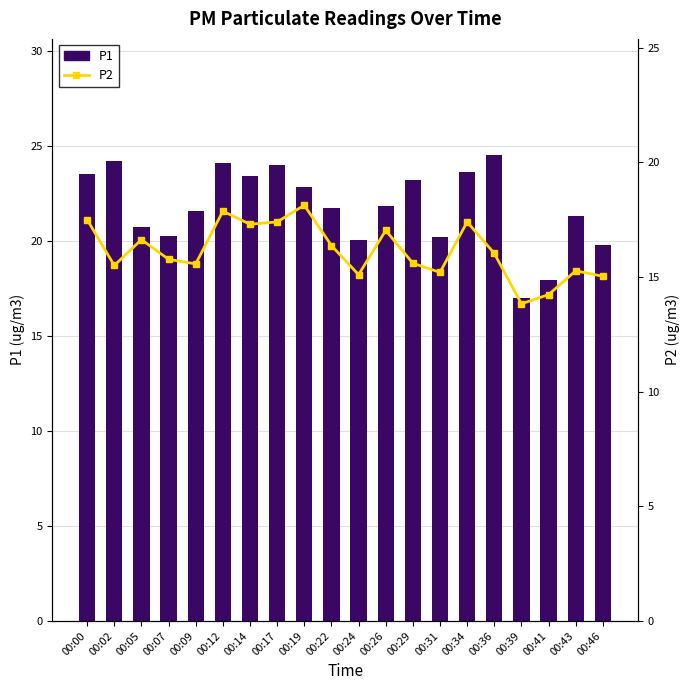

The value of P1 at 00:26 is 13.4. True or false?

False